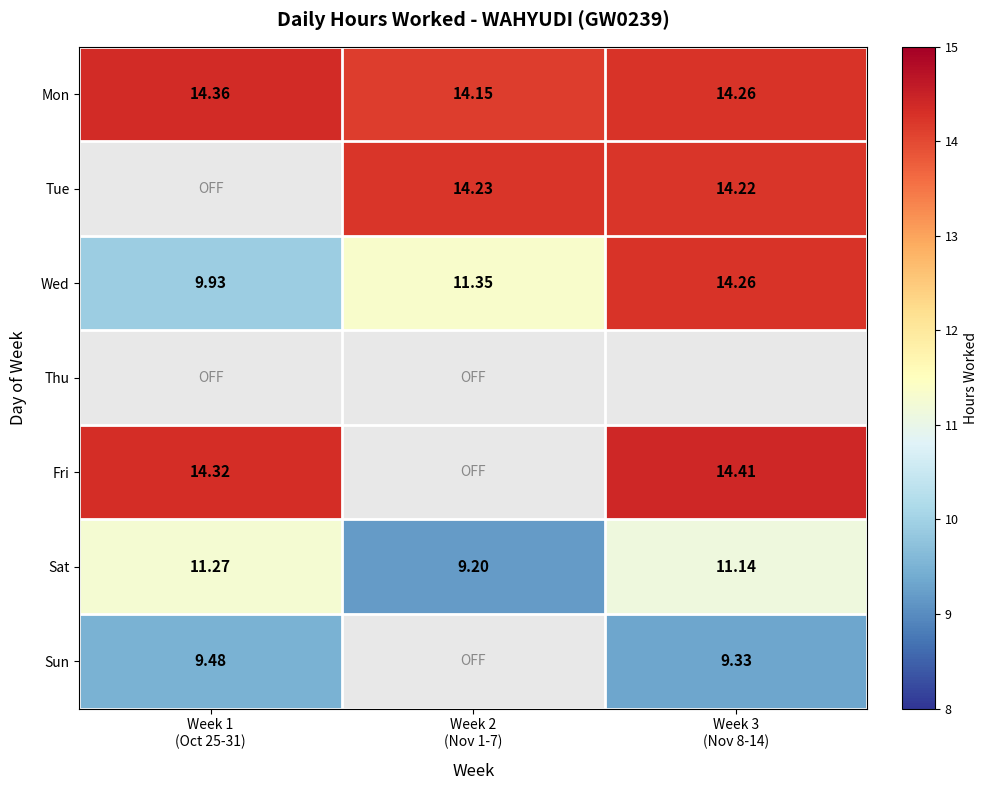

What is the difference between the highest and lowest values at Week 1
(Oct 25-31)?

4.9